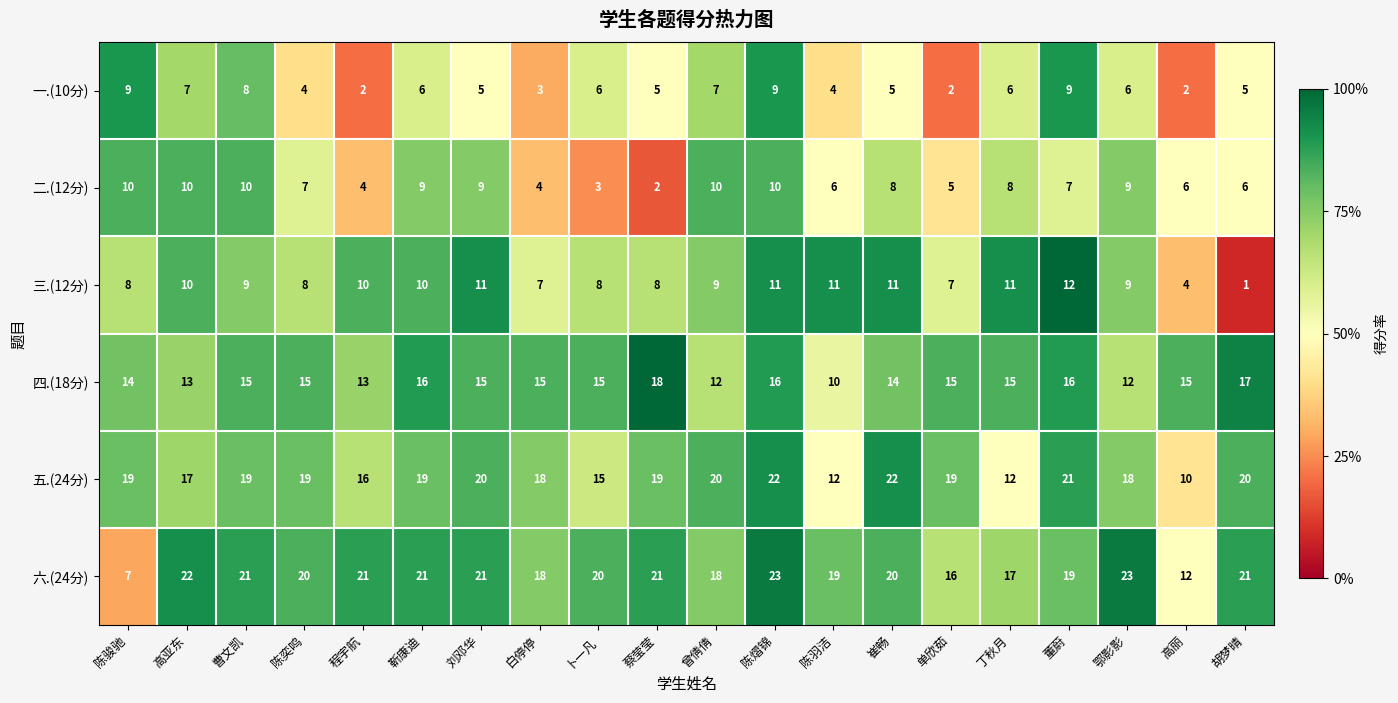

What is the greatest value displayed?

23